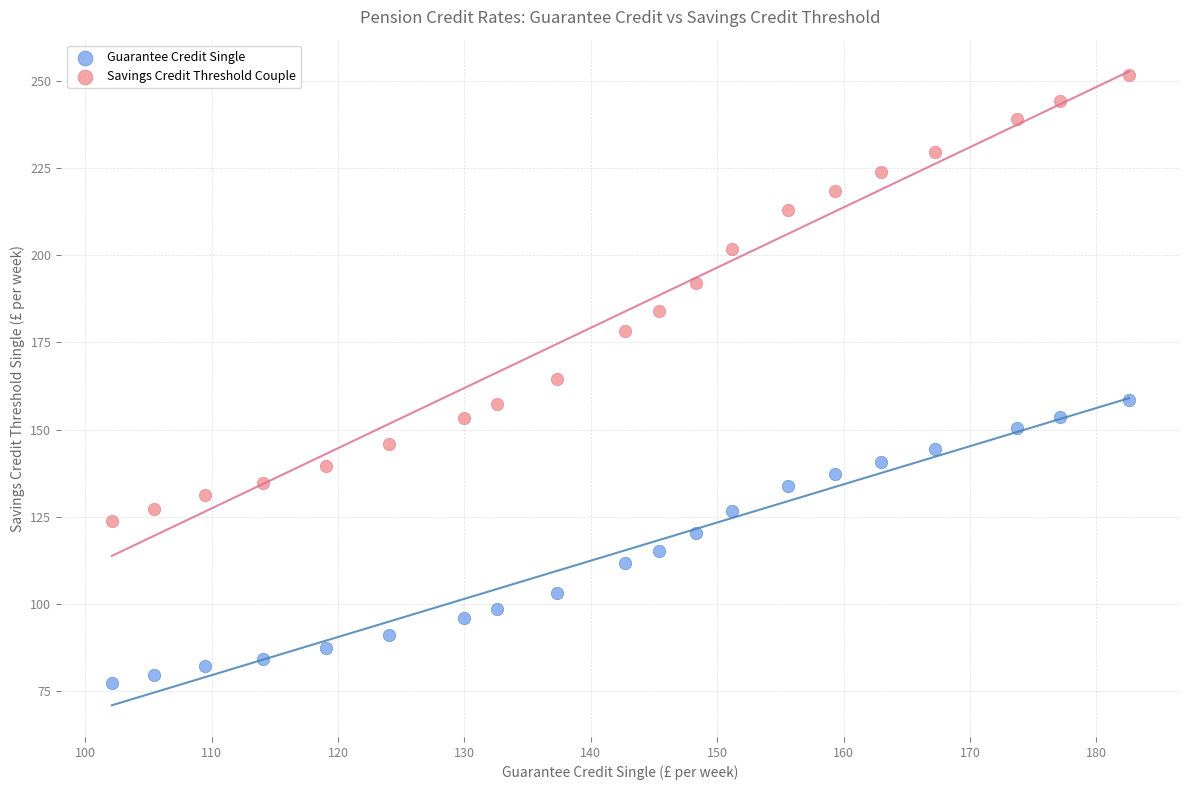

Which series reaches the maximum Y coordinate?

Savings Credit Threshold Couple